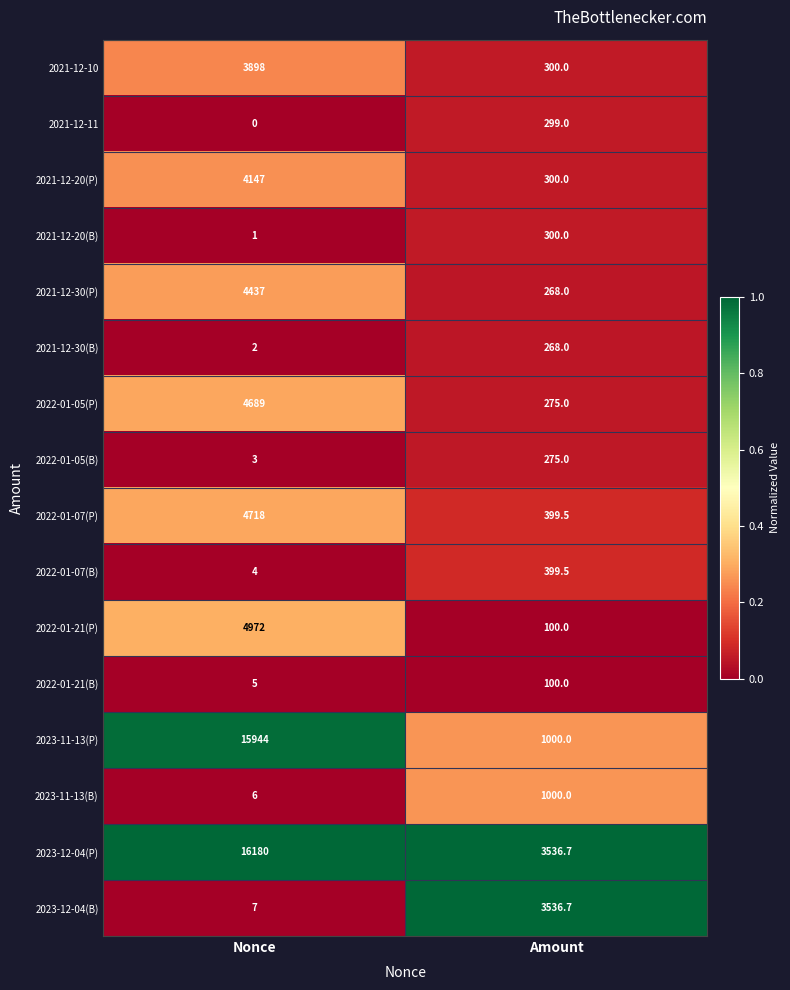

True or false: 2021-12-20(P) has a value of 4147.0 at Nonce.

True